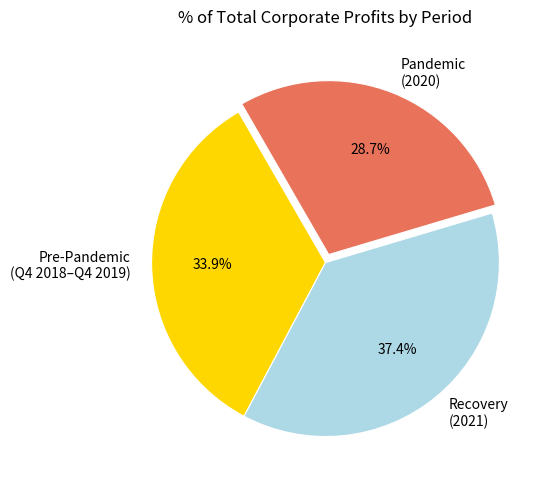

To the nearest percent, what is the average slice percentage?

33%